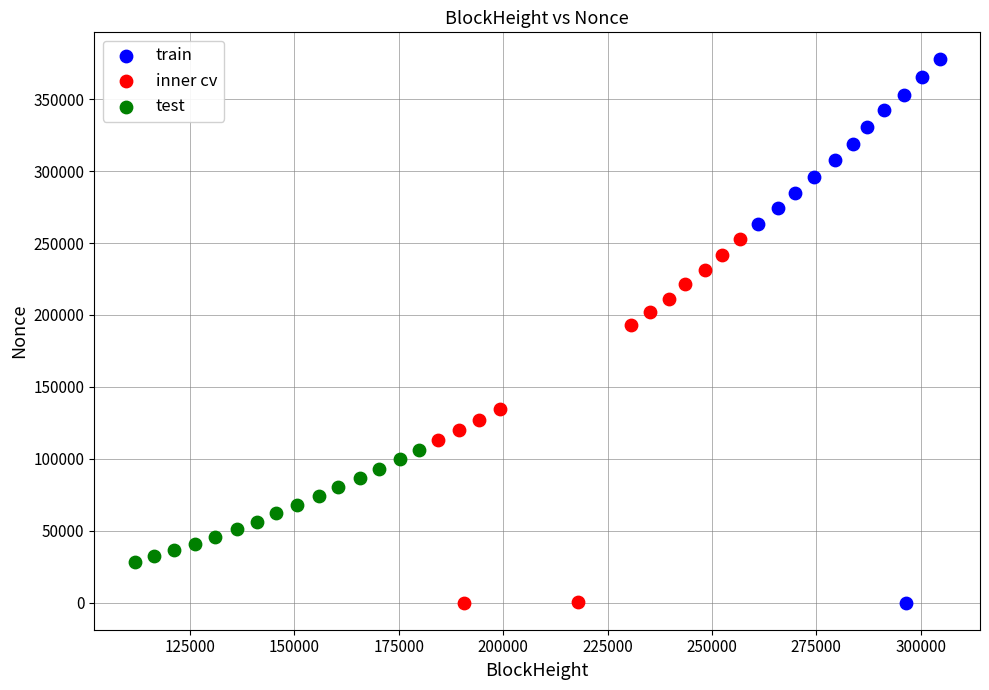

What are all the series names shown in the legend?

train, inner cv, test